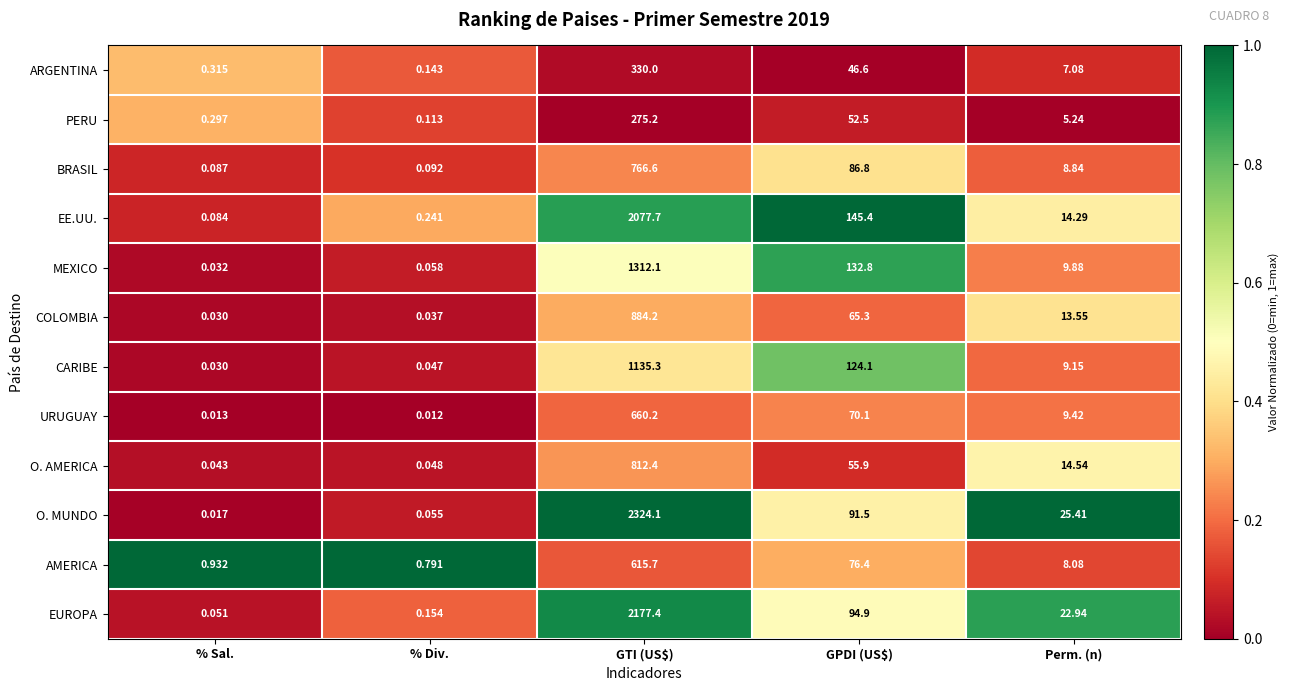

Which category has the highest value in the MEXICO series?

GTI (US$)